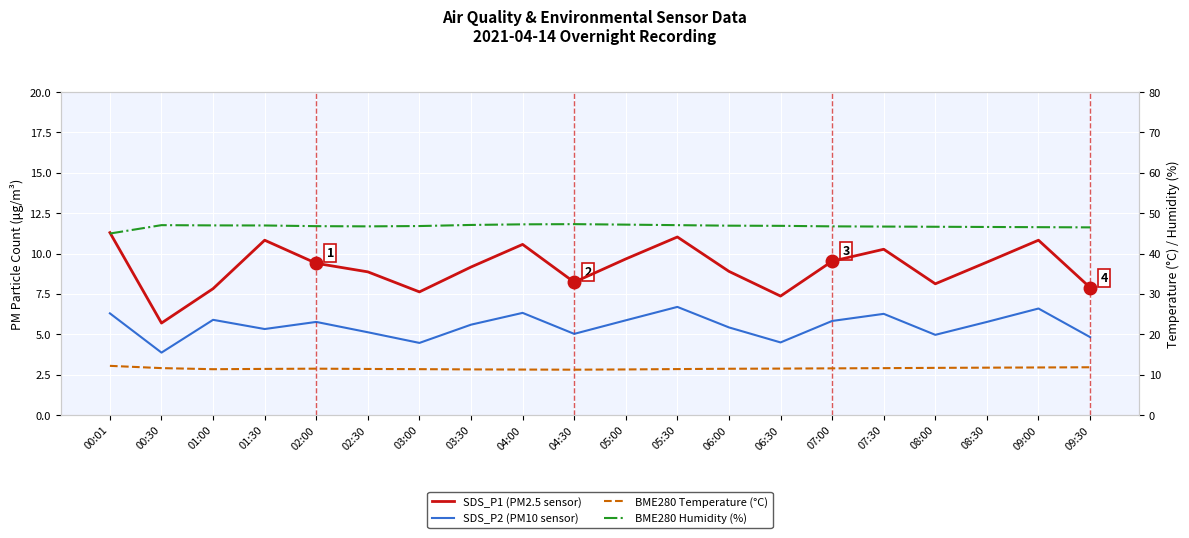

What is the value of the SDS_P2 (PM10 sensor) point at the 8th from the left?

5.6